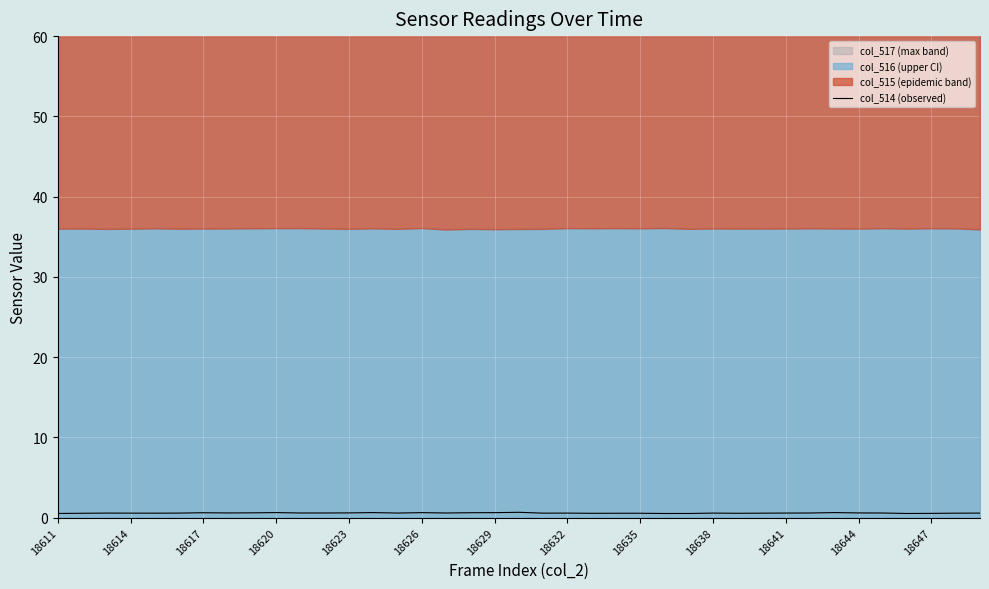

Rank the categories by value from highest to lowest.

19, 18638, 13, 32, 15, 18, 17, 18629, 18635, 18647, 33, 18632, 18641, 18644, 16, 31, 34, 14, 30, 18617, 18626, 27, 38, 21, 18620, 20, 29, 37, 18623, 24, 23, 18614, 28, 22, 36, 18611, 26, 25, 35